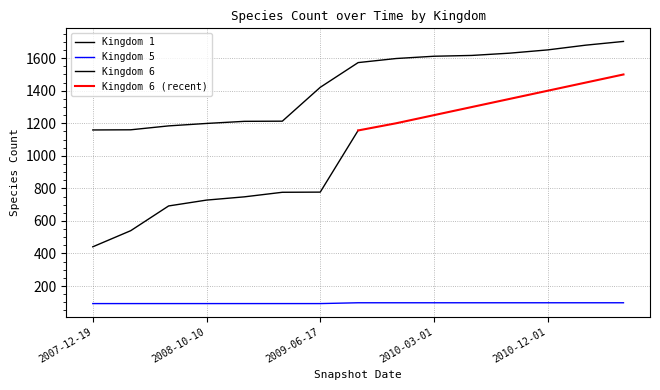

What is the spread (max minus min) of values at 2009-09-25?

1476